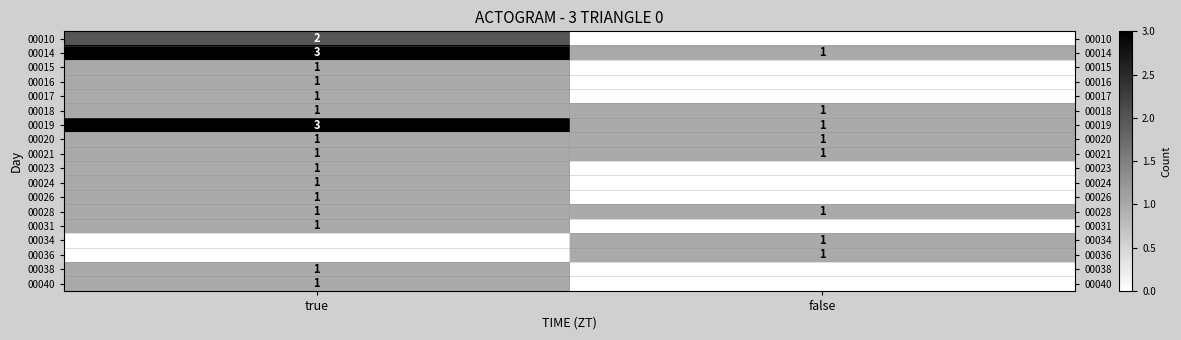

The 00010 series shows 1 at true. True or false?

False